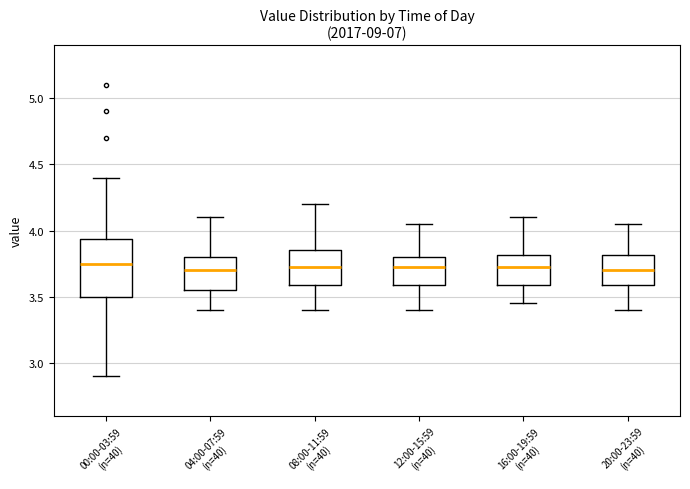

Where does the upper whisker of the box for 08:00-11:59 (n=40) end on the y-axis? The values are not printed on the chart, so give them approximately, as read against the axis.

4.20